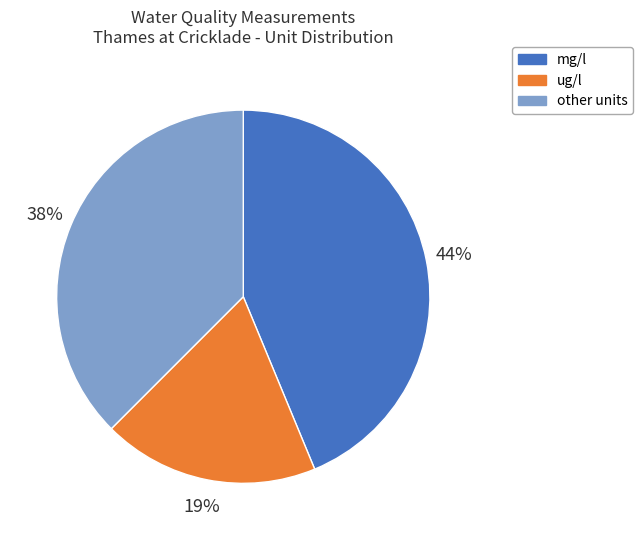

To the nearest percent, what is the difference between the largest and smallest slice percentages?

25%